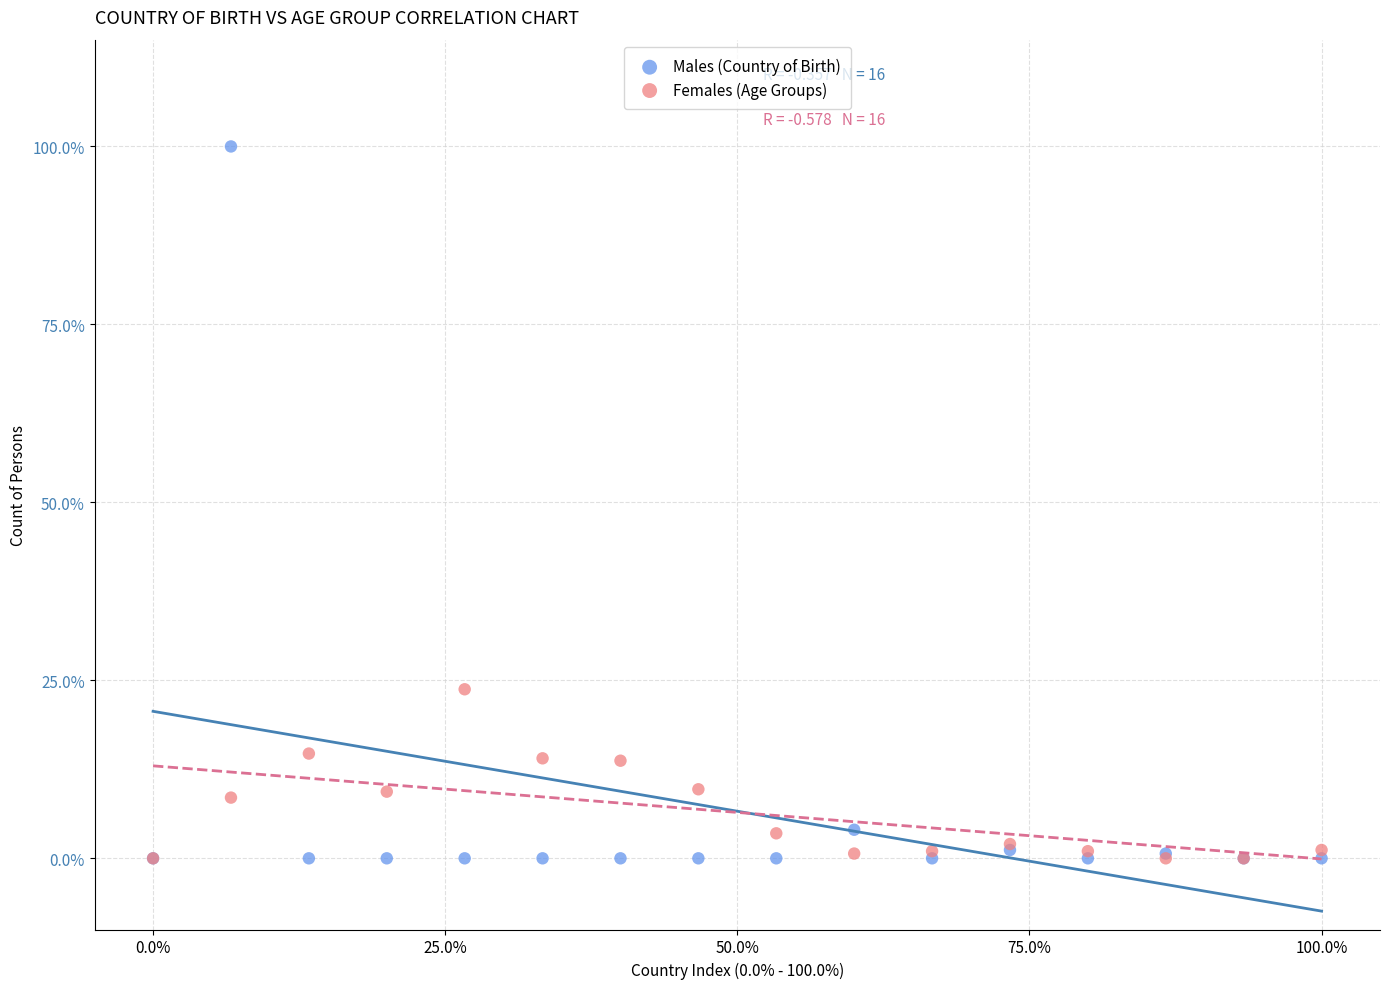

What are all the series names shown in the legend?

Males (Country of Birth), Females (Age Groups)